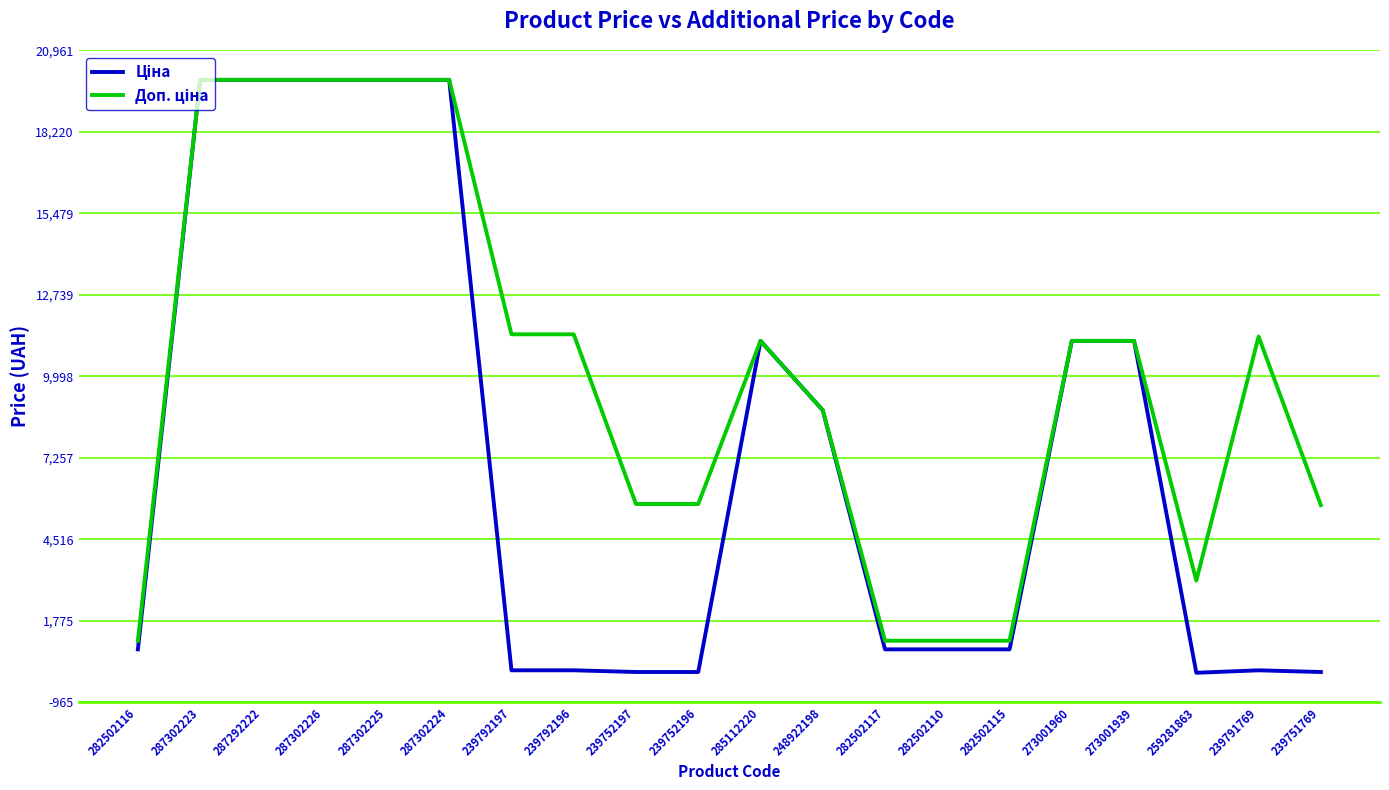

What is the maximum value shown in the chart?

19964.2